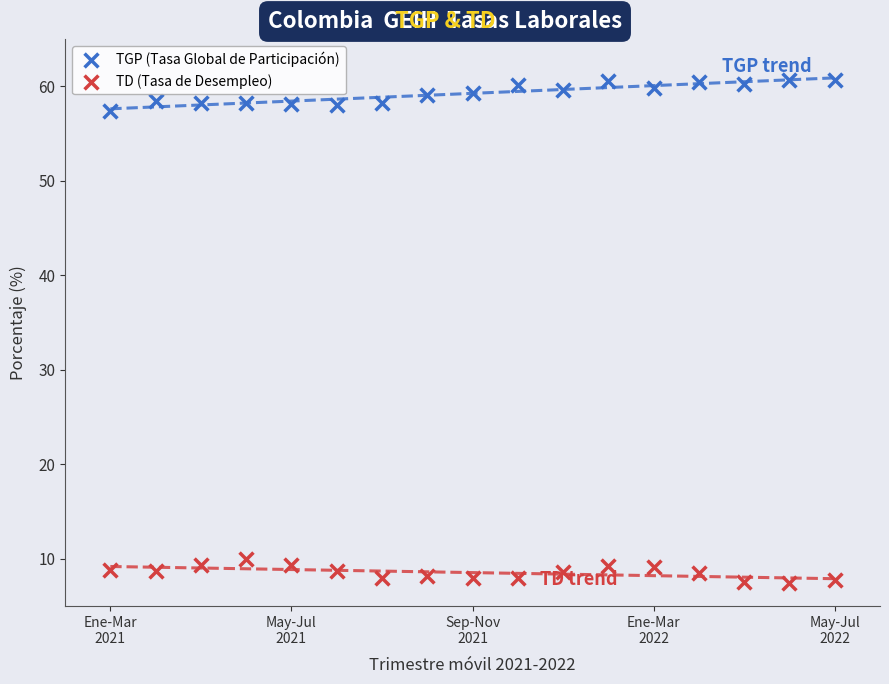

Which series contains the lowest Y value?

TD (Tasa de Desempleo)